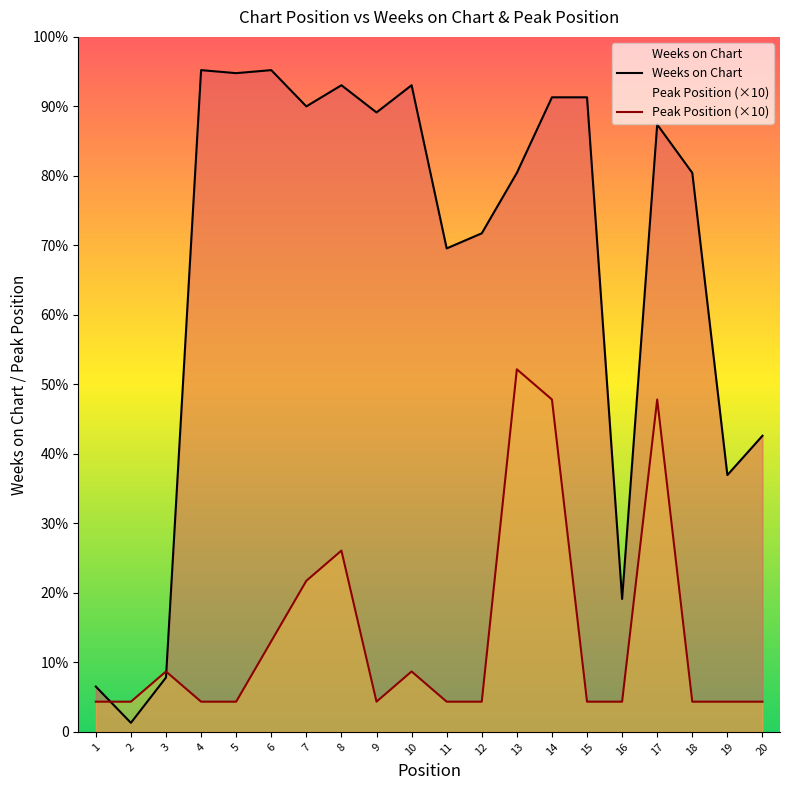

What is the smallest value displayed?

3